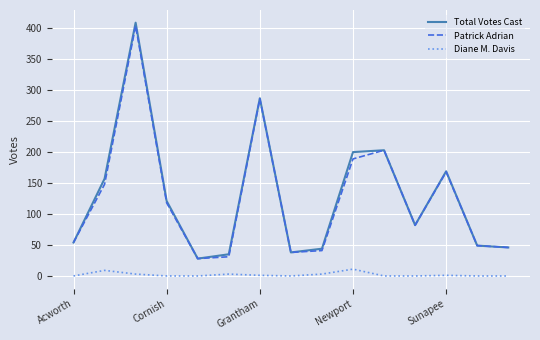

True or false: Patrick Adrian and Diane M. Davis cross at least once.

False